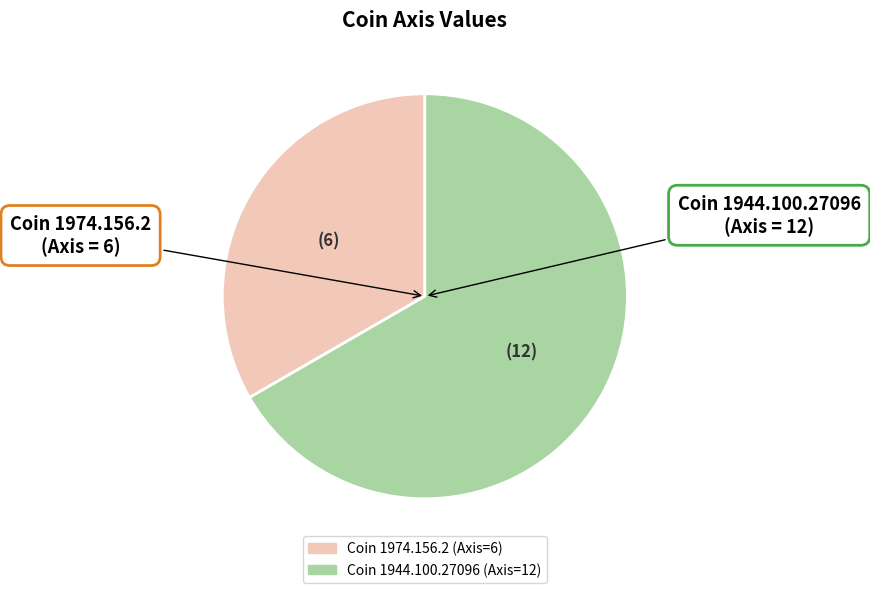

Is the sum of Coin 1944.100.27096 (Axis=12) and Coin 1974.156.2 (Axis=6) greater than half?

Yes